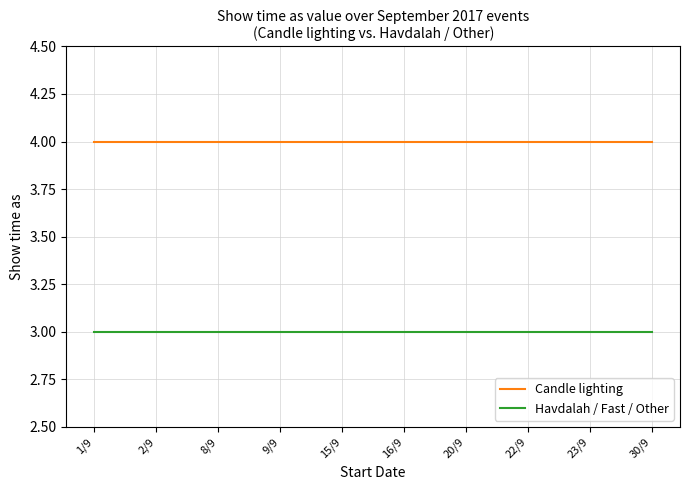

Does the chart display data point markers on the line(s)?

No